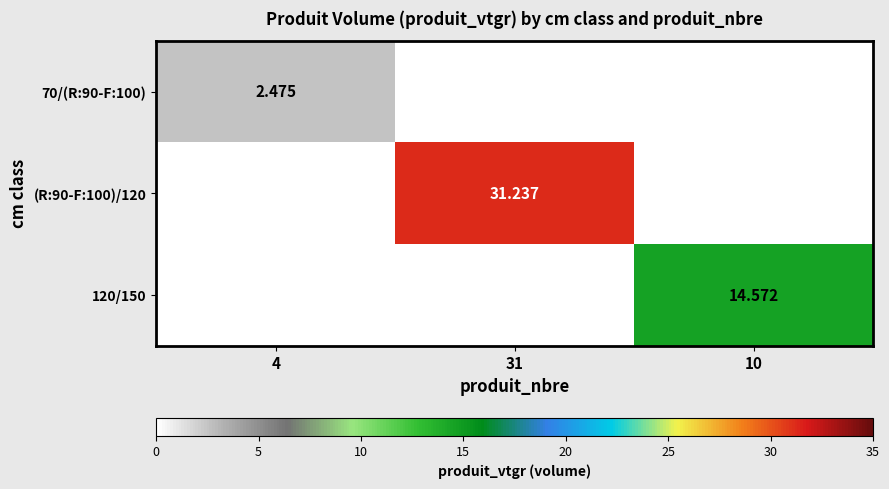

Is the value of 120/150 at 10 greater than the value of 70/(R:90-F:100) at 4?

Yes